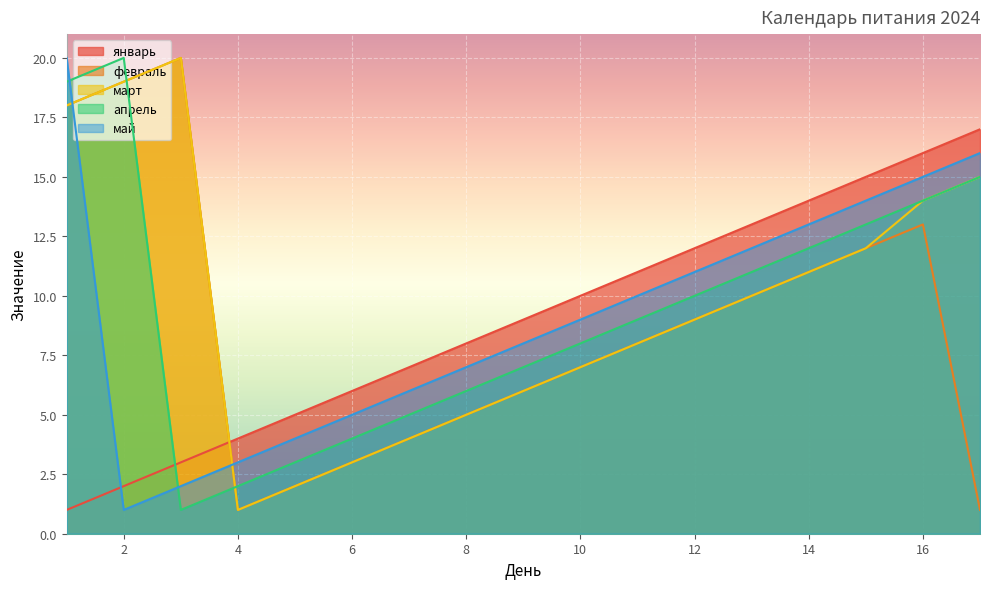

In апрель, how many points are higher than both neighbors (excluding endpoints)?

1